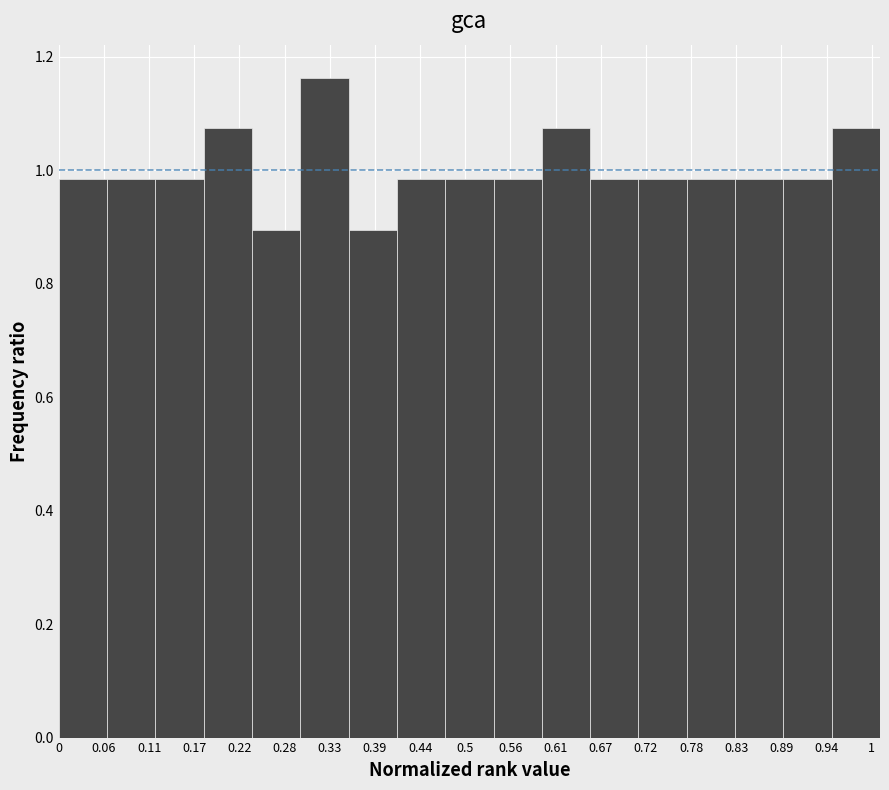

Reading left to right, transcribe this chart: for each bar, give the range it covers on the x-axis and its height. Neither the bar edges nor the heights are printed on the chart, so give them approximately, as read against the axes.

0.00 to 0.06: 0.98
0.06 to 0.12: 0.98
0.12 to 0.18: 0.98
0.18 to 0.24: 1.08
0.24 to 0.29: 0.90
0.29 to 0.35: 1.16
0.35 to 0.41: 0.90
0.41 to 0.47: 0.98
0.47 to 0.53: 0.98
0.53 to 0.59: 0.98
0.59 to 0.65: 1.08
0.65 to 0.71: 0.98
0.71 to 0.76: 0.98
0.76 to 0.82: 0.98
0.82 to 0.88: 0.98
0.88 to 0.94: 0.98
0.94 to 1.00: 1.08